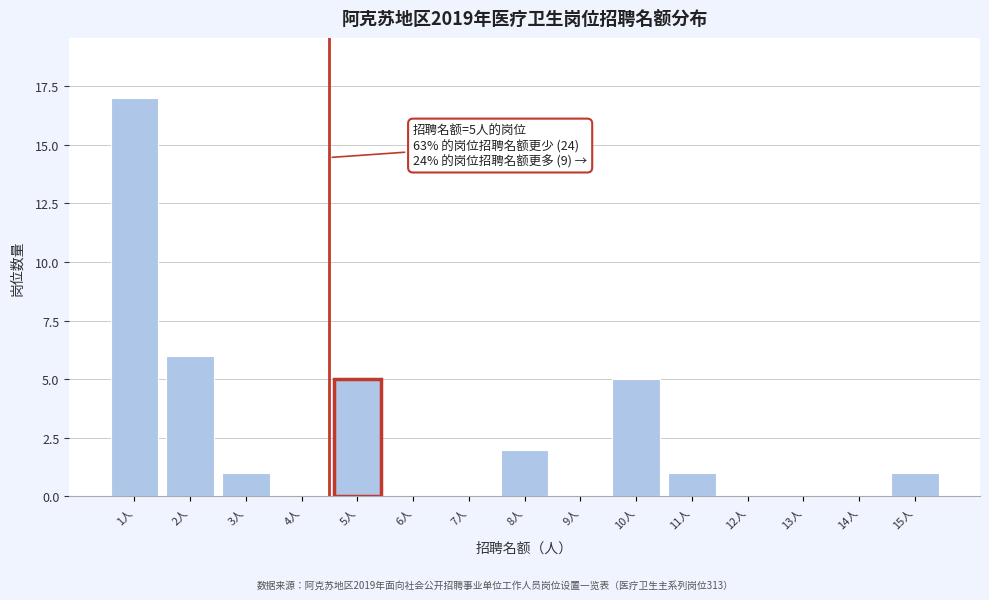

Reading right to left, list all the values displayed in this chart.

15人=1	14人=0	13人=0	12人=0	11人=1	10人=5	9人=0	8人=2	7人=0	6人=0	5人=5	4人=0	3人=1	2人=6	1人=17